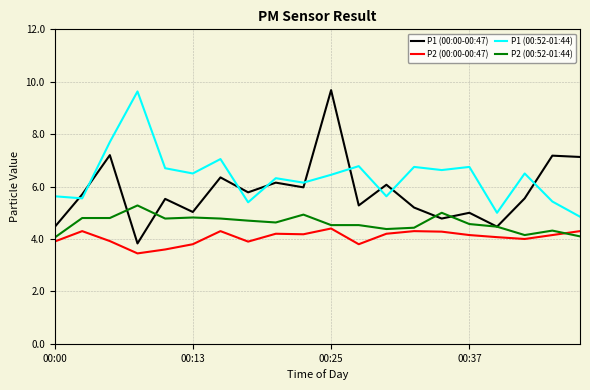

Which series has the largest total across all categories?

P1 (00:52-01:44)